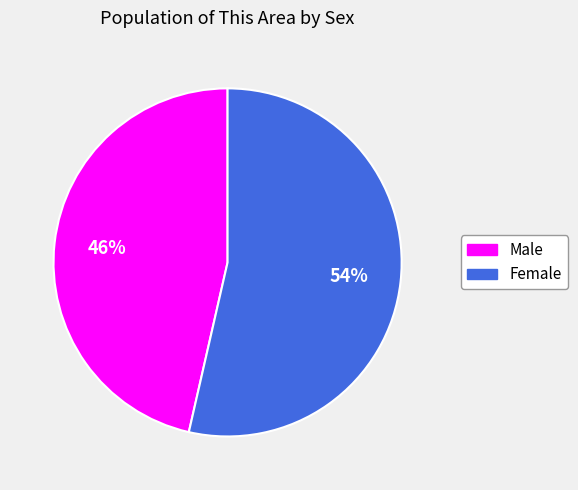

Combined, do Male and Female account for over 50%?

Yes